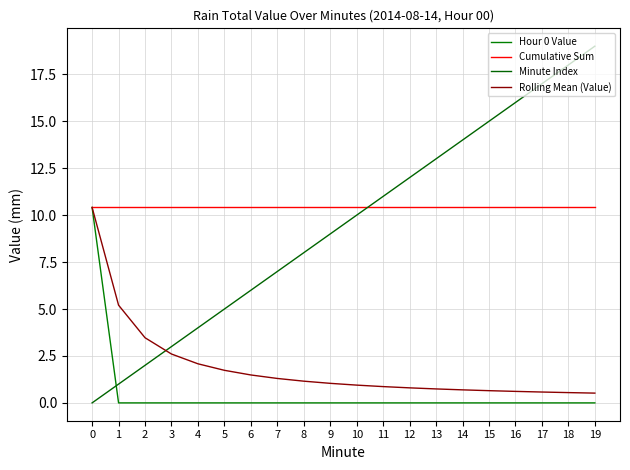

Reading left to right, list all the values displayed in this chart.

Hour 0 Value: 10.4	0.0	0.0	0.0	0.0	0.0	0.0	0.0	0.0	0.0	0.0	0.0	0.0	0.0	0.0	0.0	0.0	0.0	0.0	0.0
Cumulative Sum: 10.4	10.4	10.4	10.4	10.4	10.4	10.4	10.4	10.4	10.4	10.4	10.4	10.4	10.4	10.4	10.4	10.4	10.4	10.4	10.4
Minute Index: 0.0	1.0	2.0	3.0	4.0	5.0	6.0	7.0	8.0	9.0	10.0	11.0	12.0	13.0	14.0	15.0	16.0	17.0	18.0	19.0
Rolling Mean (Value): 10.4	5.2	3.5	2.6	2.1	1.7	1.5	1.3	1.2	1.0	0.9	0.9	0.8	0.7	0.7	0.7	0.6	0.6	0.5	0.5